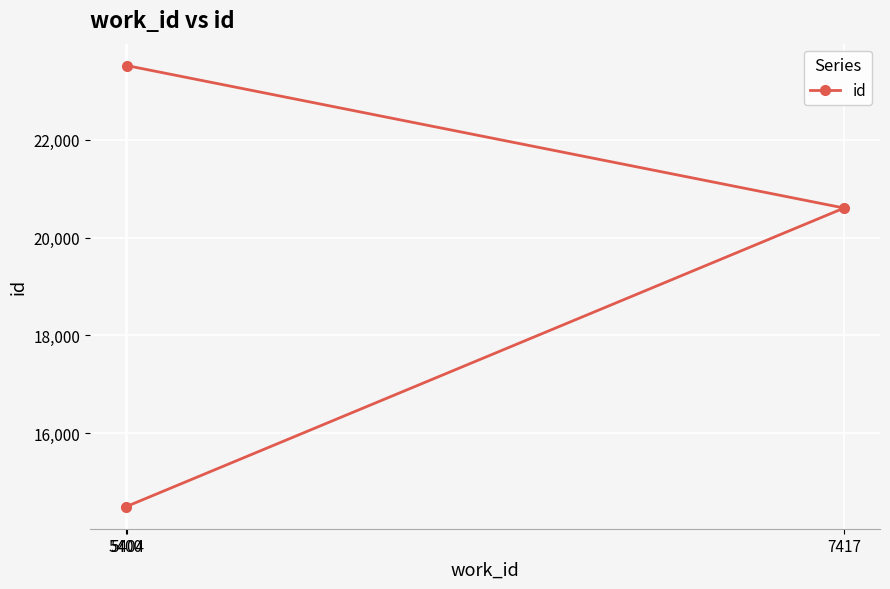

Reading left to right, extract all data points from this chart.

5400=14492	5404=23518	7417=20605